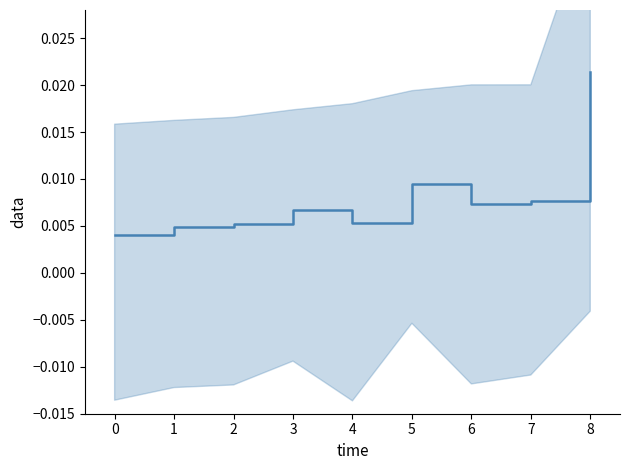

The chart shows a value of 0.0 at 6. True or false?

True